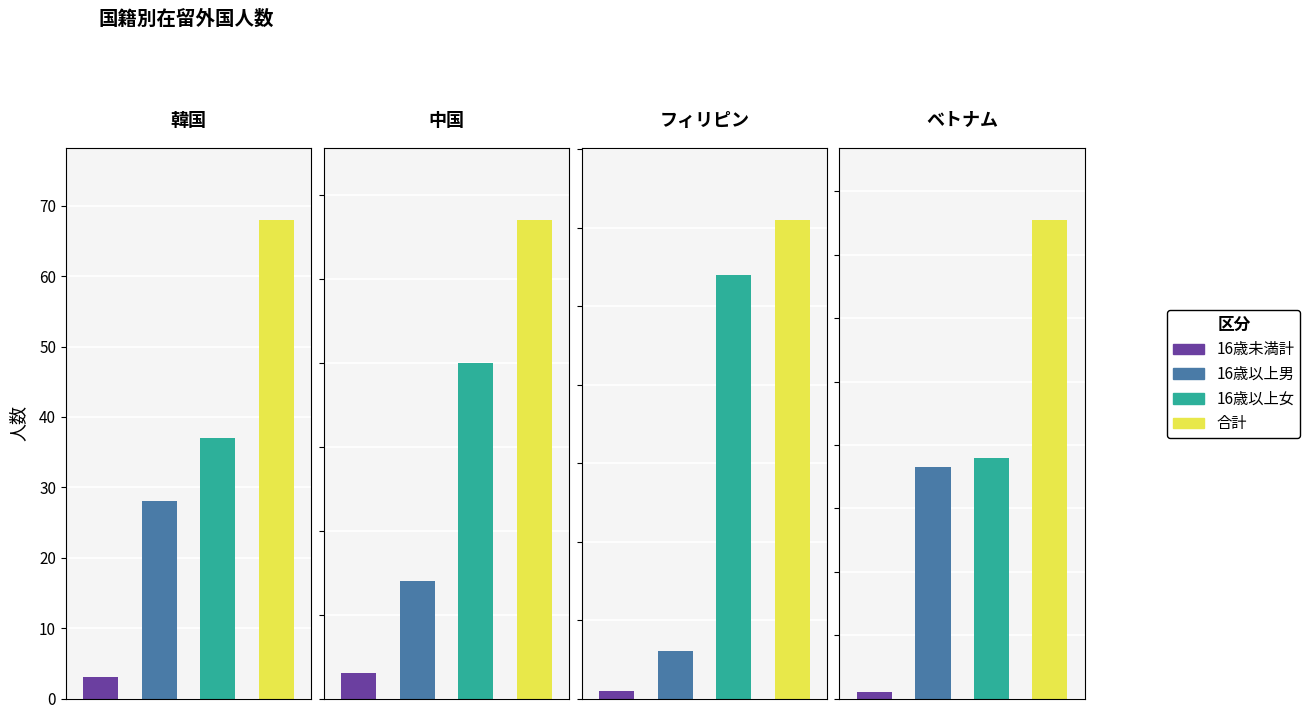

Which series has the largest total across all categories?

合計